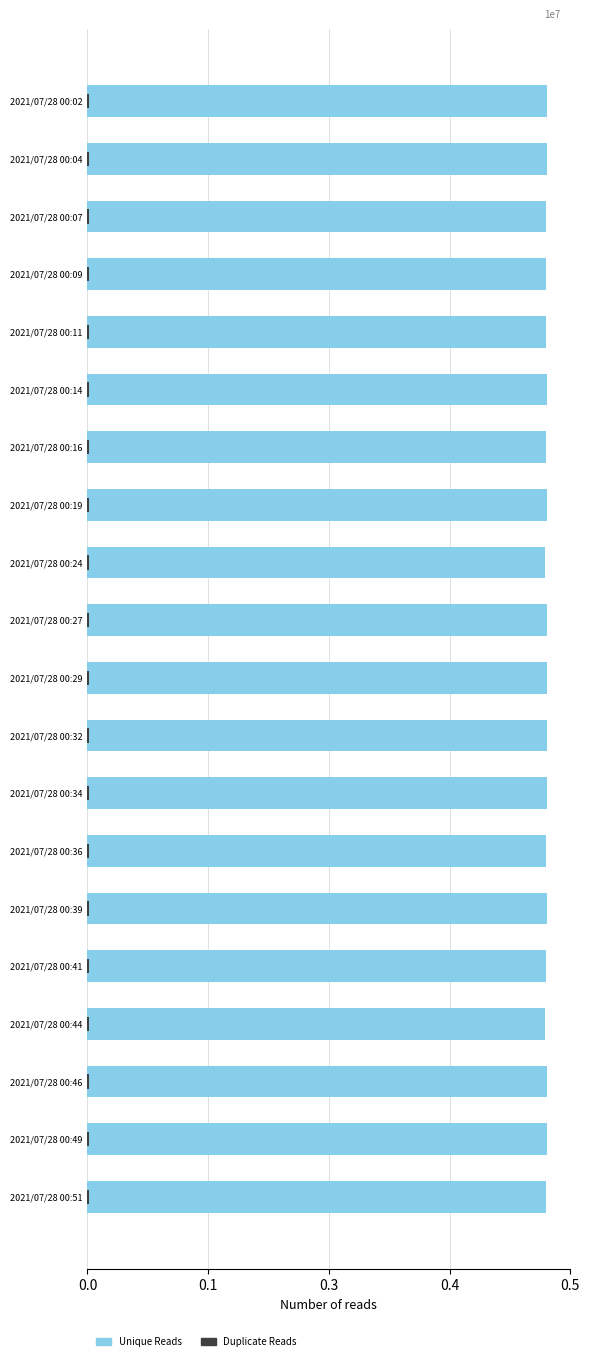

How many bars are there in total?

40